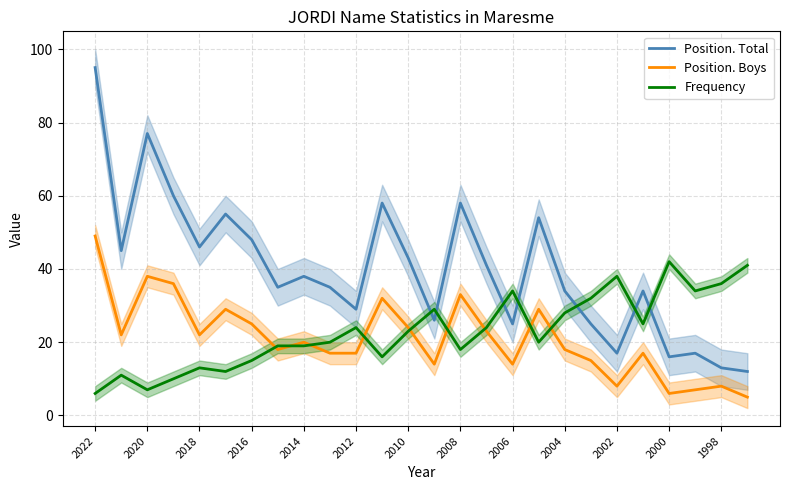

Is the value of Frequency at 2016 greater than the value of Position. Boys at 2004?

No